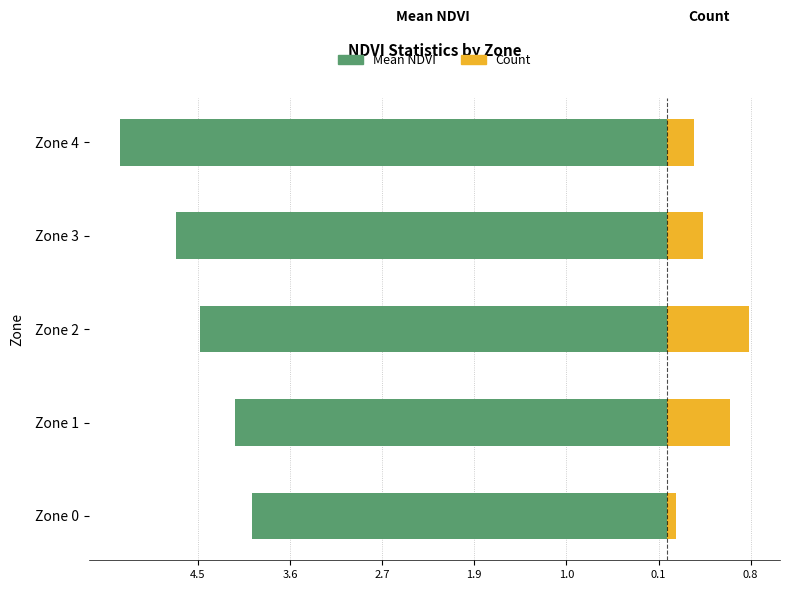

What is the value of the Mean NDVI bar at the 5th from the left?

-5.2